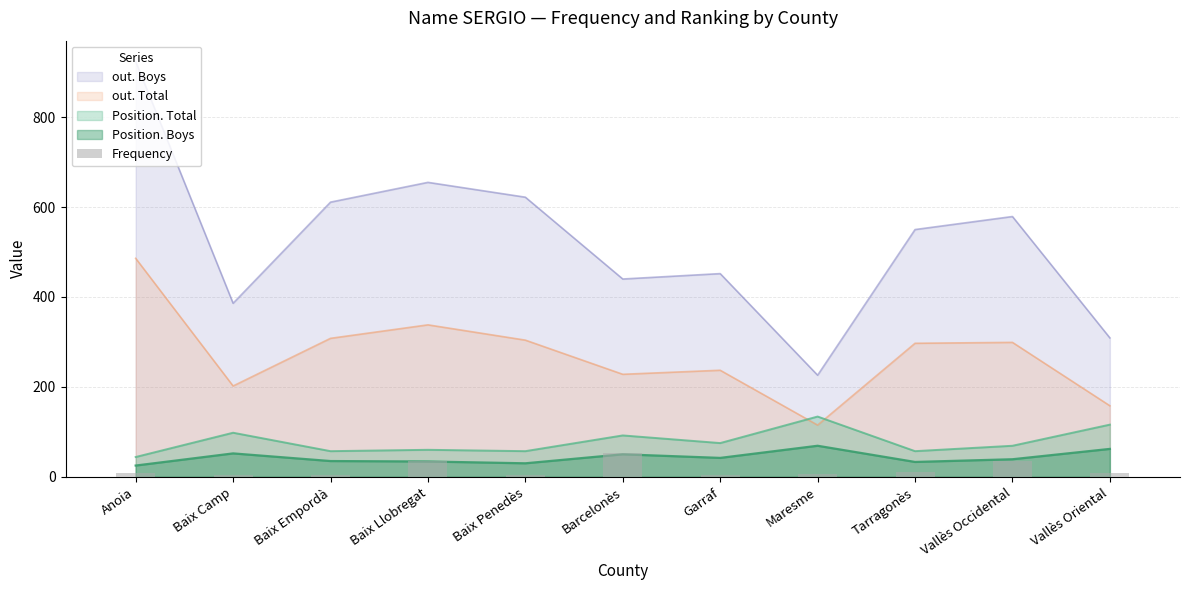

How many data points does each series have?

11